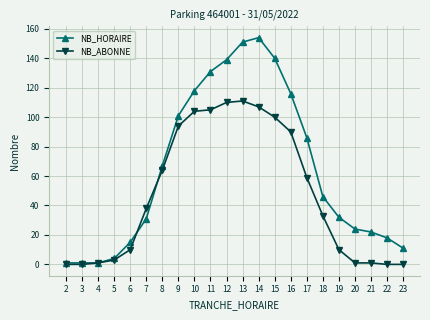

Is it true that NB_HORAIRE equals 18 at 22?

True